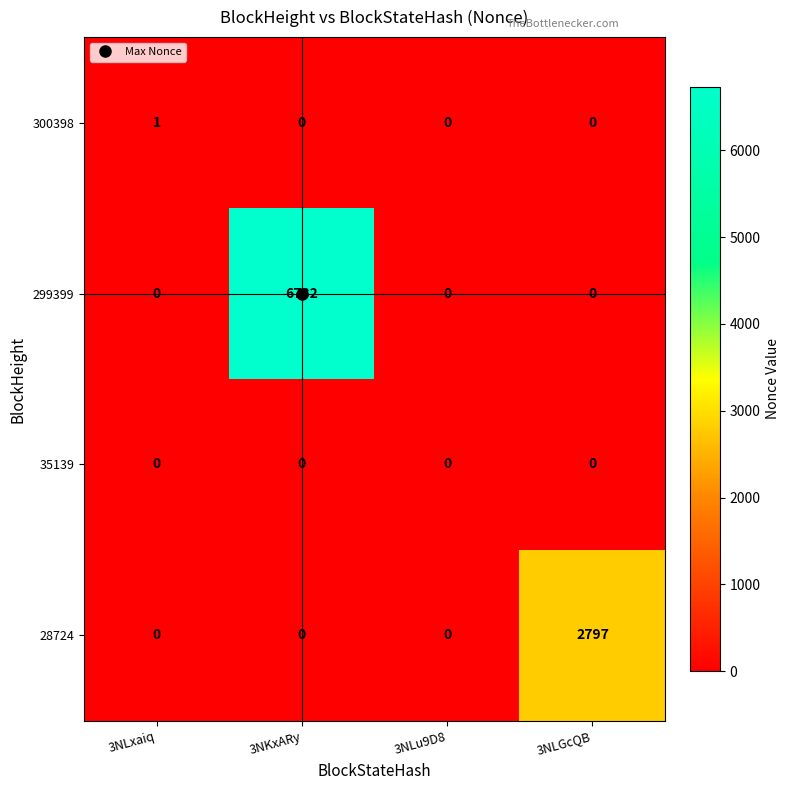

True or false: 299399 has a value of 6732 at 3NKxARy.

True